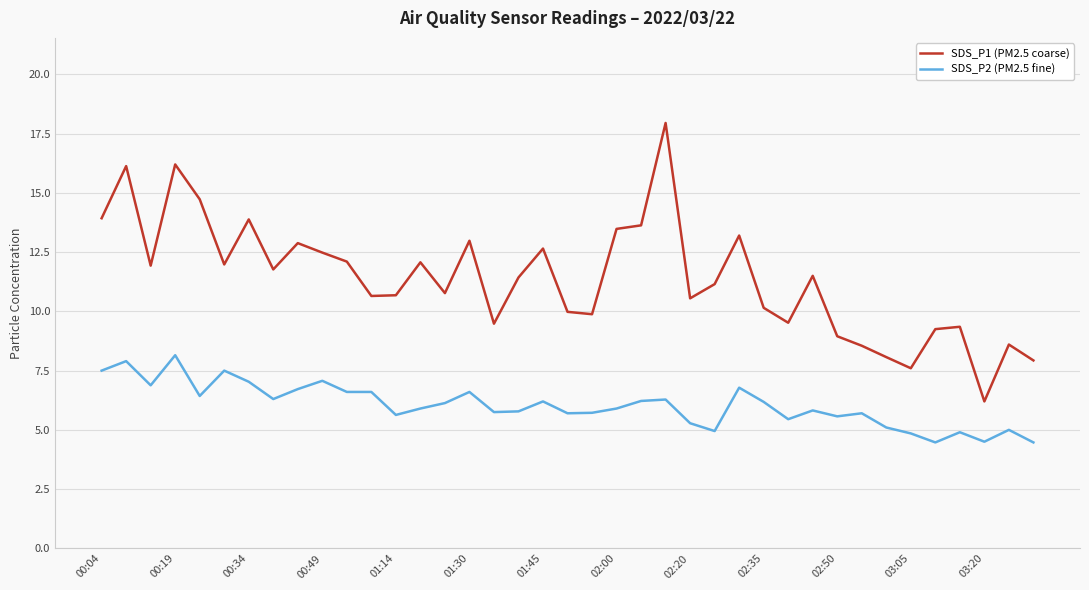

How many lines are shown in the chart?

2